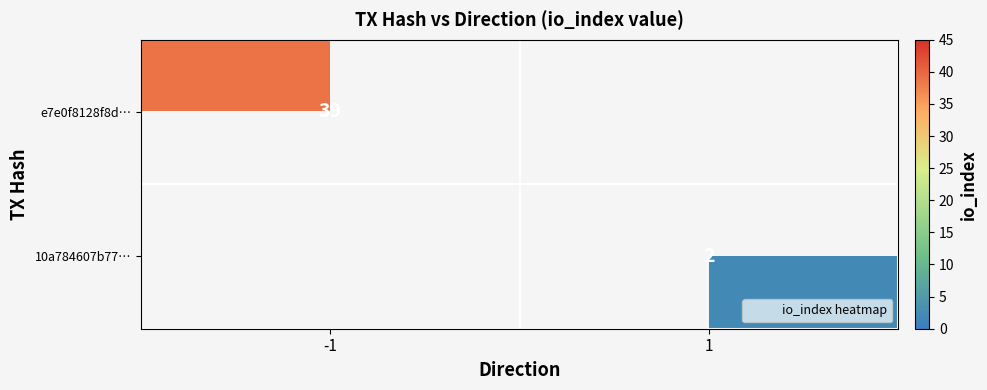

The e7e0f8128f8d… series shows 55.2 at -1. True or false?

False